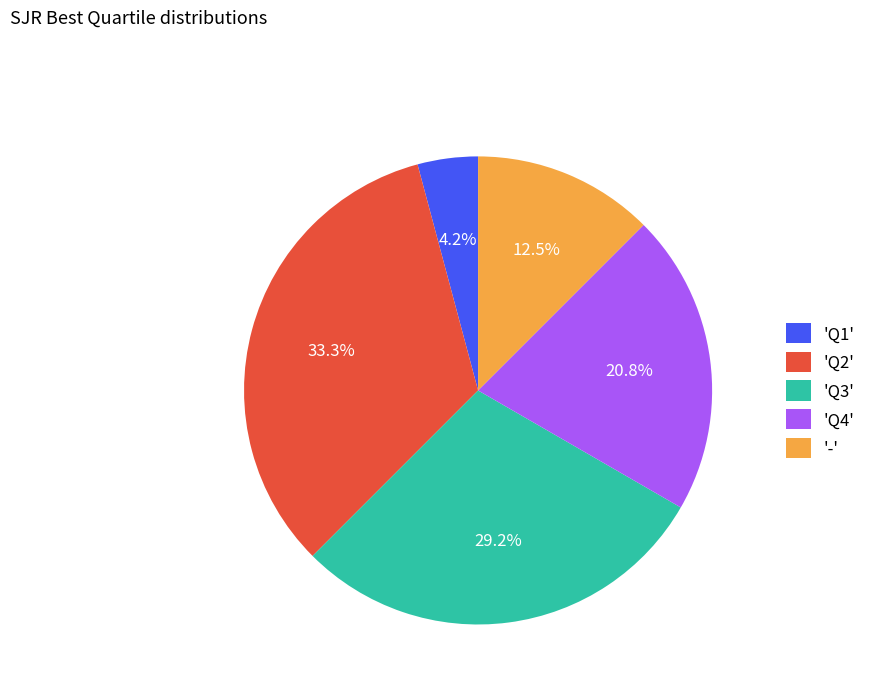

Rank the categories by value from lowest to highest.

'Q1', '-', 'Q4', 'Q3', 'Q2'